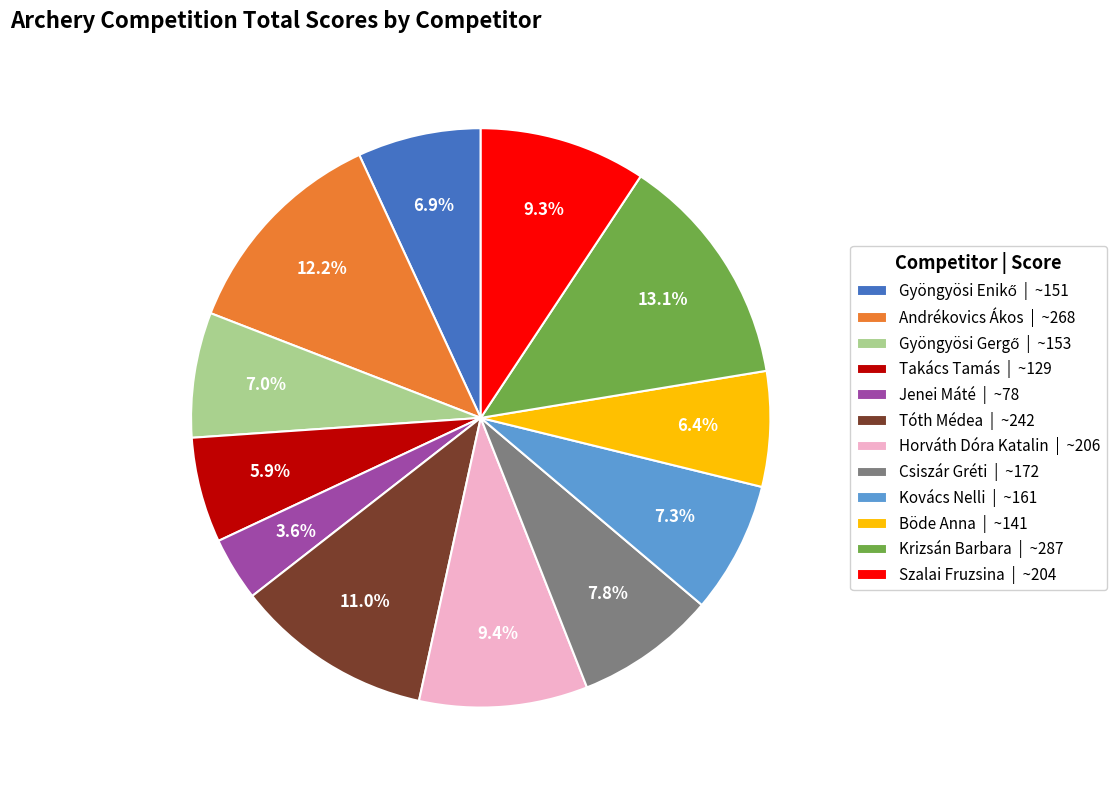

To the nearest percent, what portion does Szalai Fruzsina represent?

9%